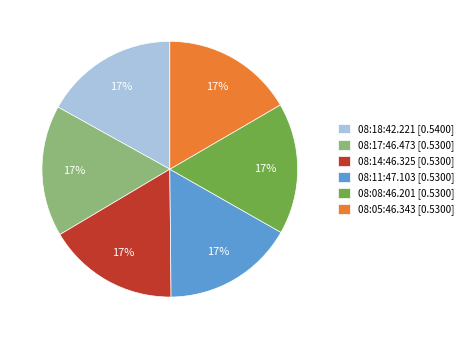

Is there any slice that represents more than half of the pie?

No